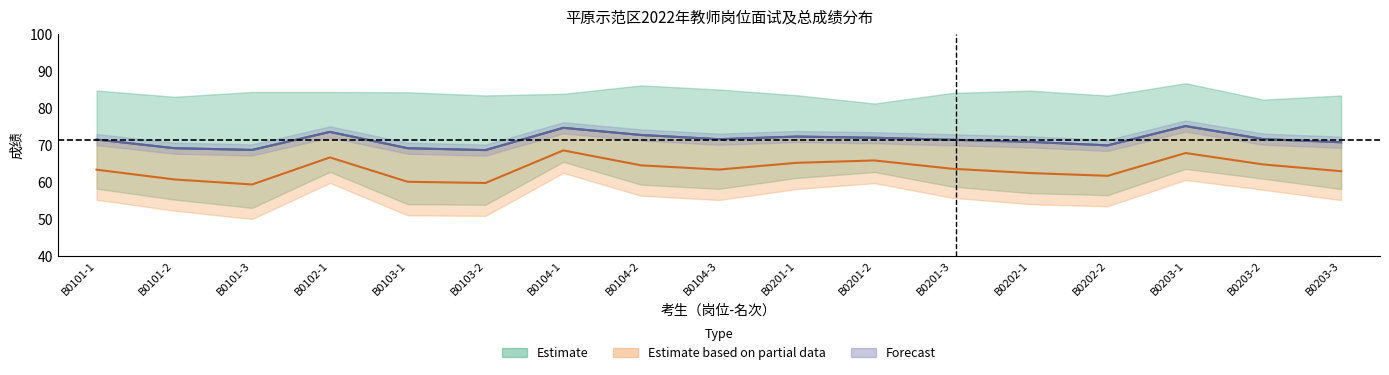

What is the label of the 14th point from the left?

B0202-2